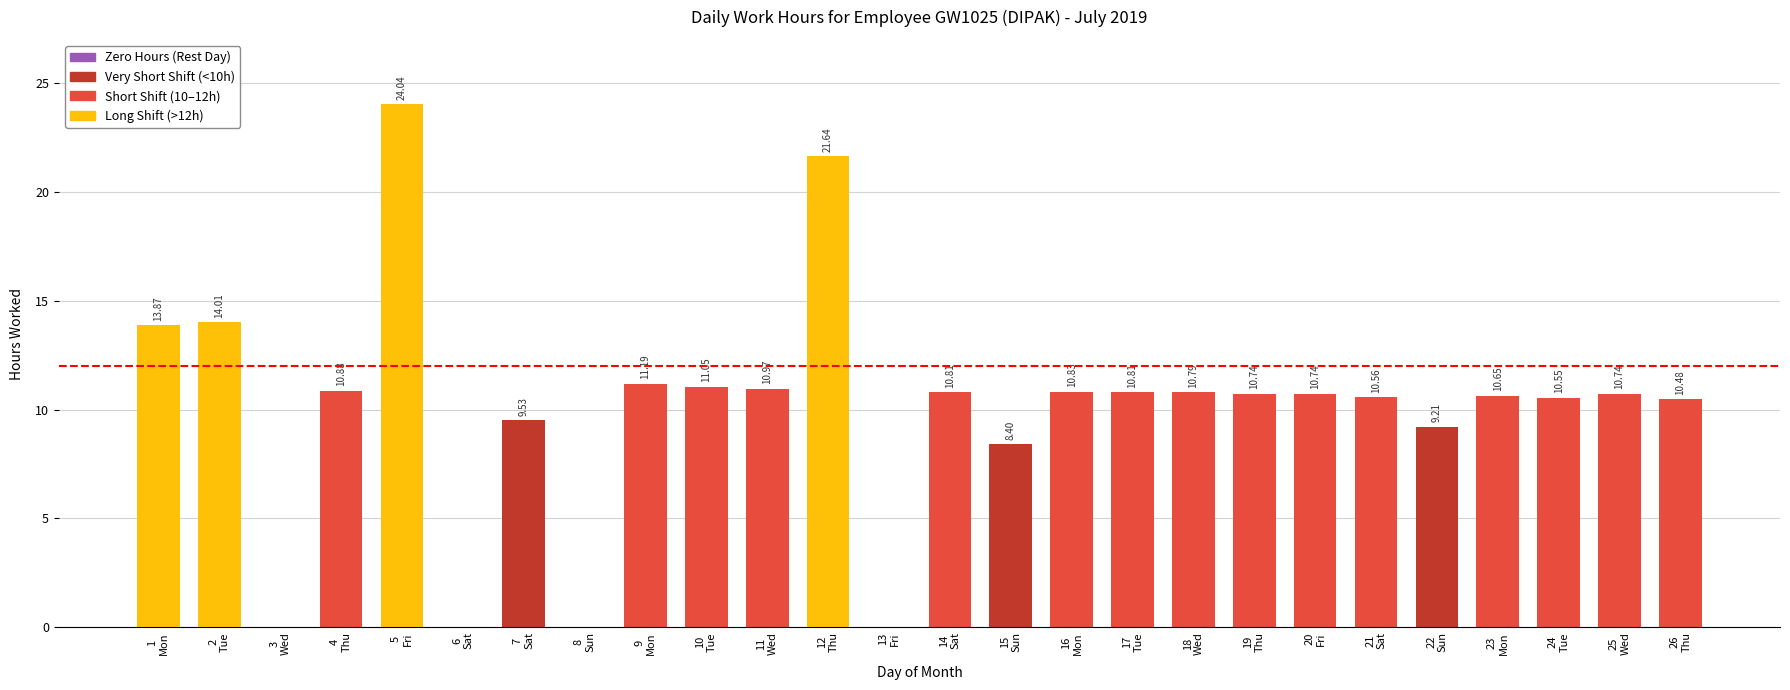

The chart shows a value of 32.9 at 12
Thu. True or false?

False